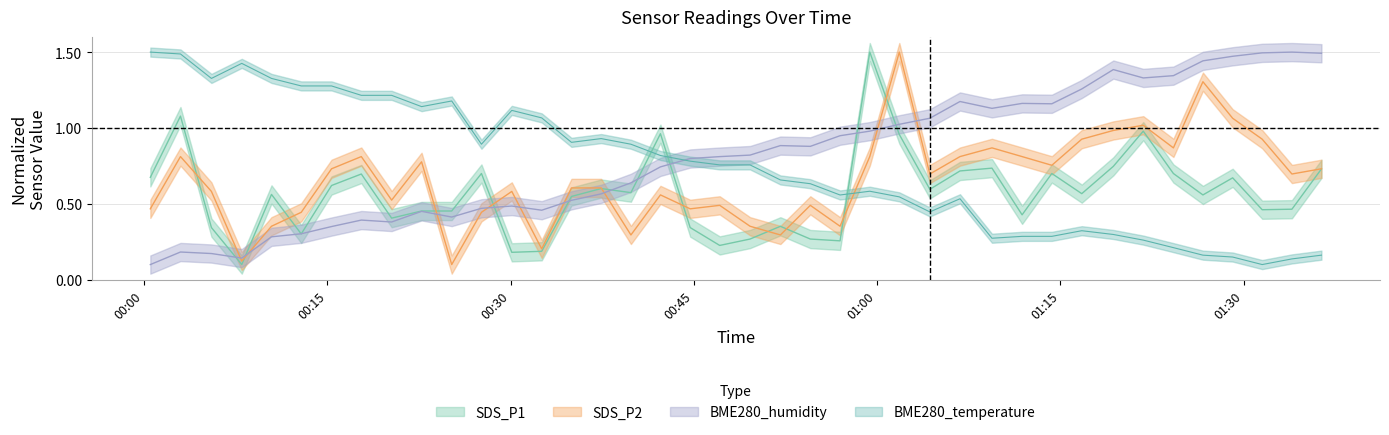

List the series in order of their peak value, highest first.

SDS_P1, SDS_P2, BME280_humidity, BME280_temperature